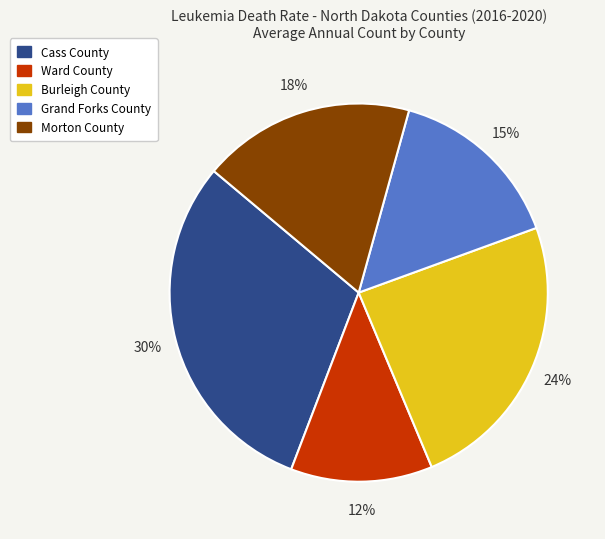

Rank the categories by value from highest to lowest.

Cass County, Burleigh County, Morton County, Grand Forks County, Ward County